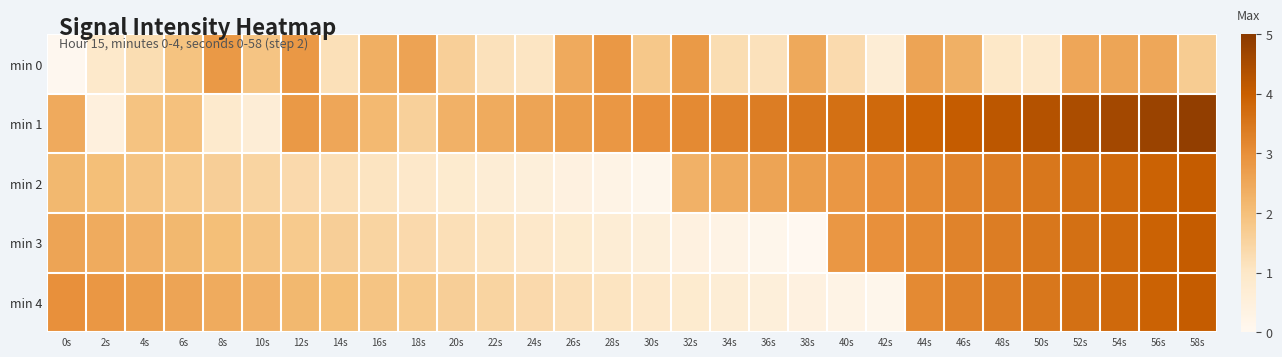

Which label corresponds to the largest value in the chart?

58s